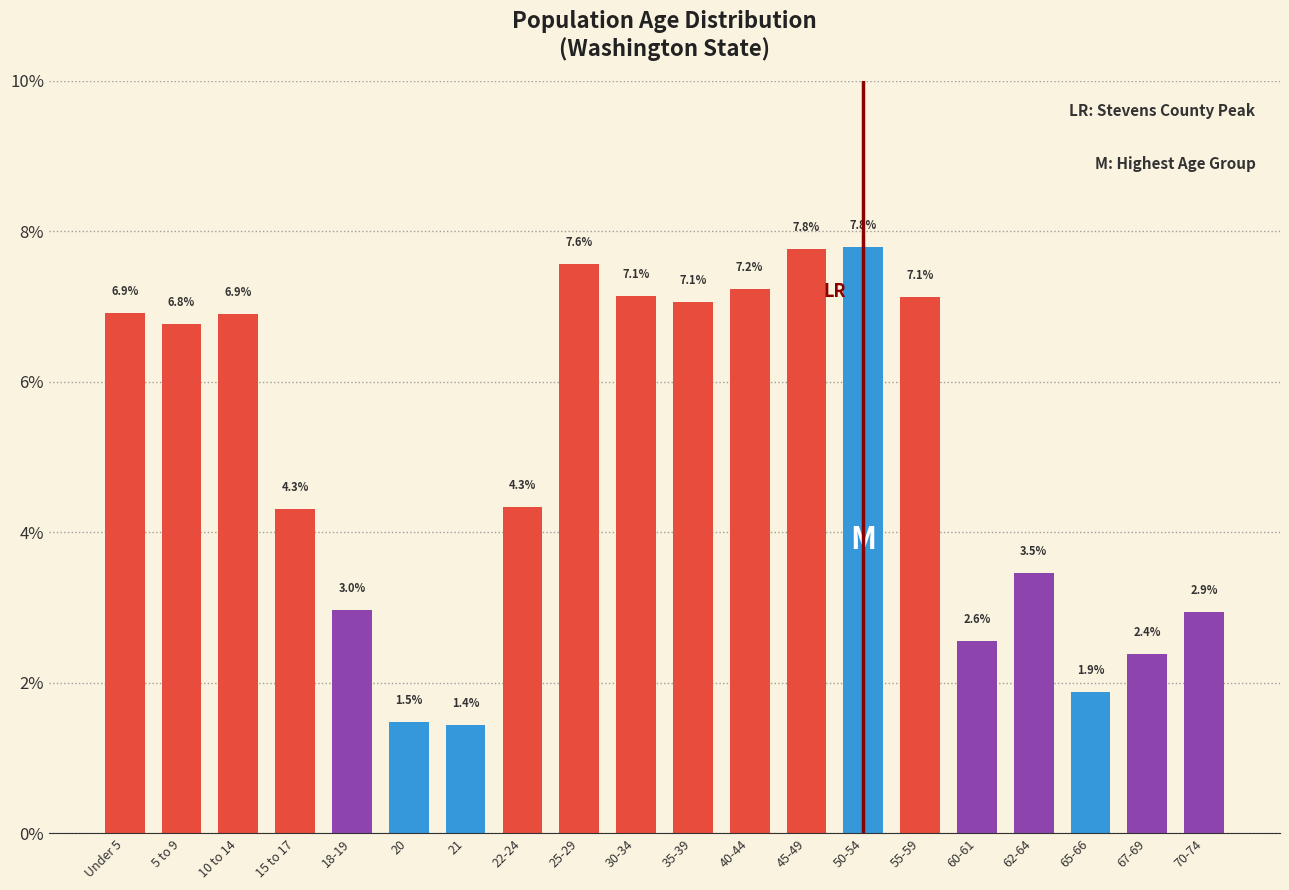

Reading left to right, list all the values displayed in this chart.

6.9	6.8	6.9	4.3	3.0	1.5	1.4	4.3	7.6	7.1	7.1	7.2	7.8	7.8	7.1	2.6	3.5	1.9	2.4	2.9